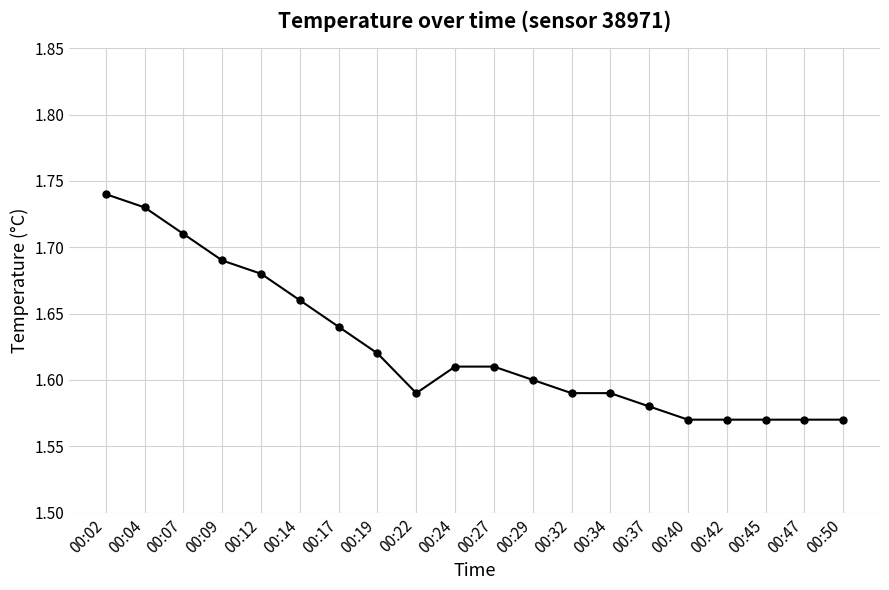

Is this an area chart (filled region under the line)?

No